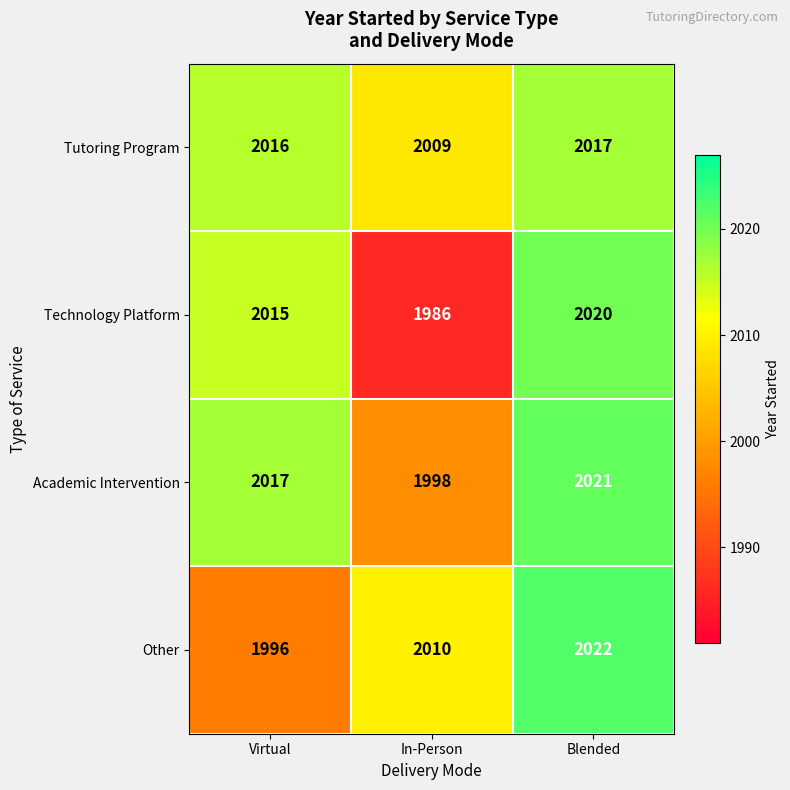

How many data points does each series have?

3